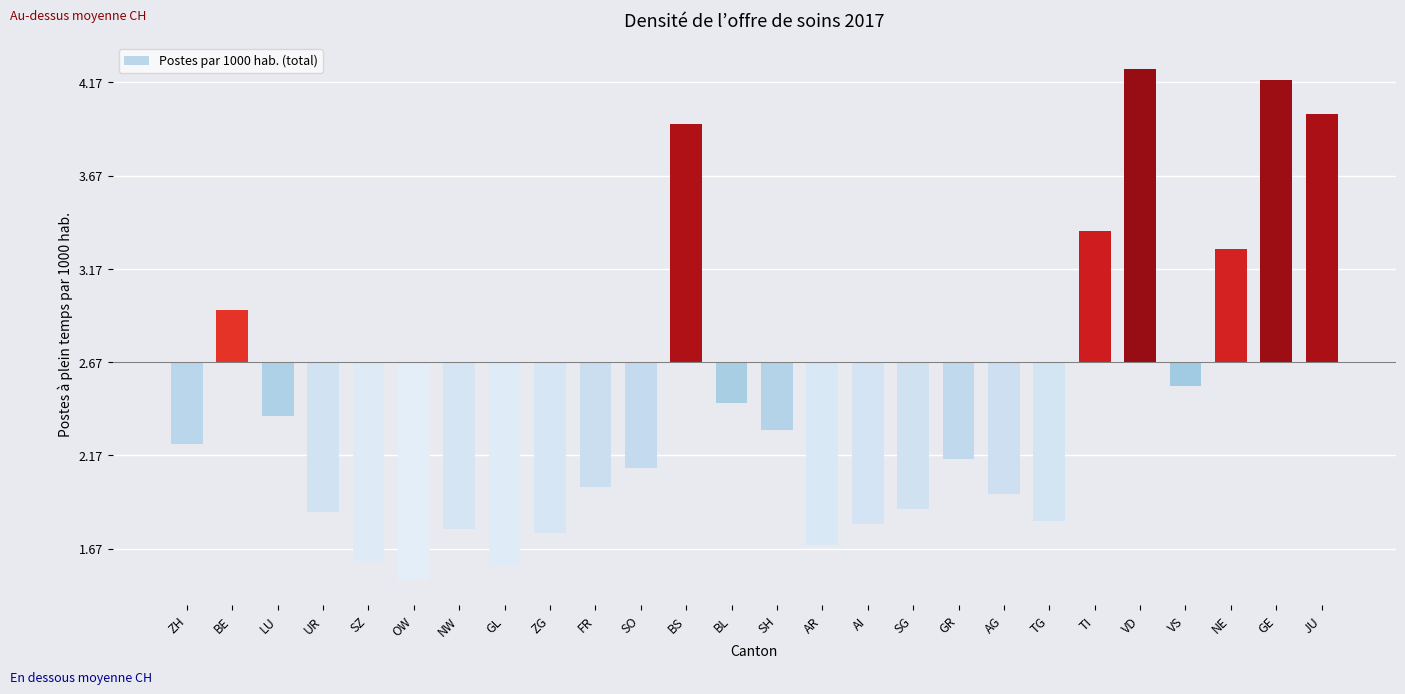

List the labels in order of value, largest first.

VD, GE, JU, BS, TI, NE, BE, VS, BL, LU, SH, ZH, GR, SO, FR, AG, SG, UR, TG, AI, NW, ZG, AR, SZ, GL, OW